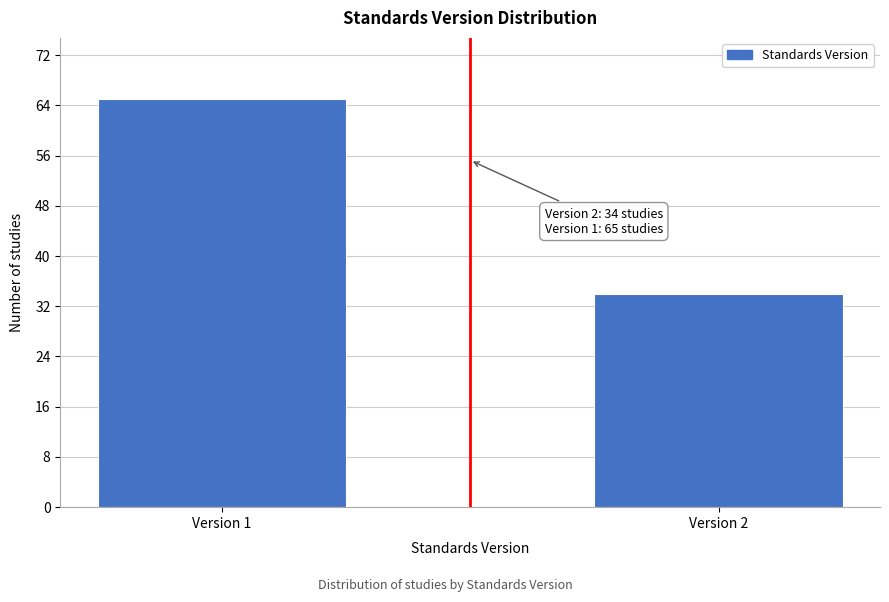

Reading left to right, extract all data points from this chart.

65	34